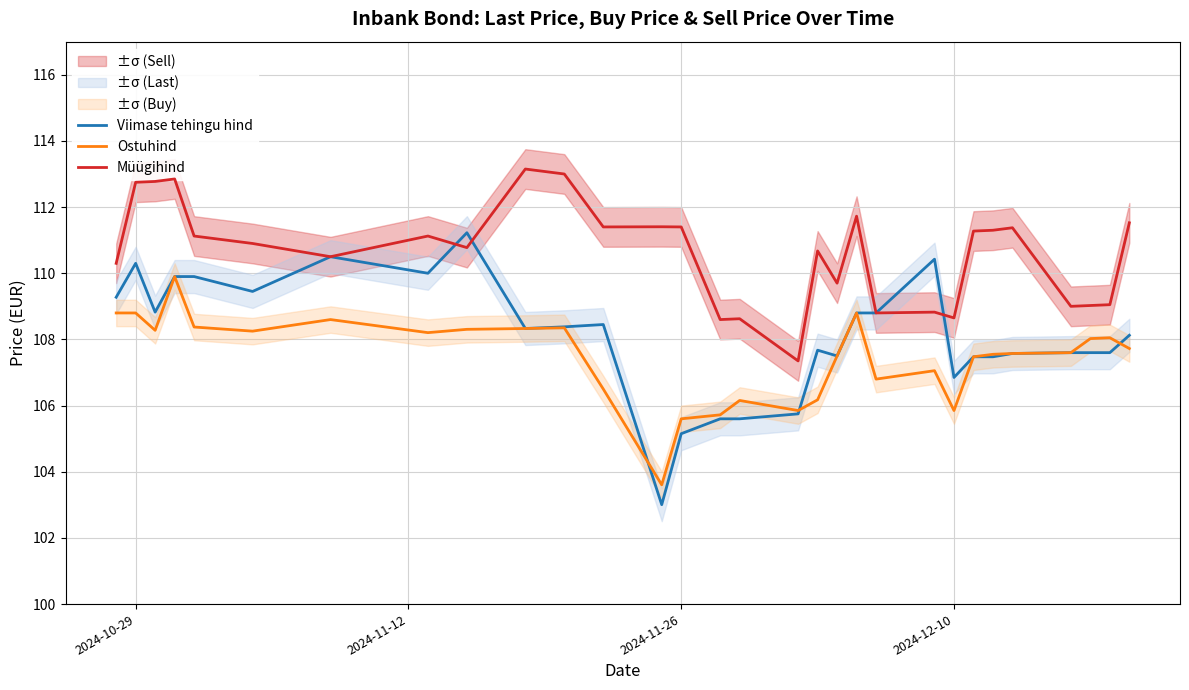

True or false: Müügihind and Ostuhind intersect in this chart.

False